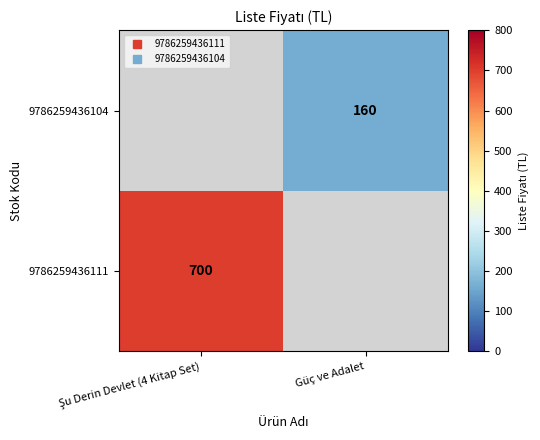

How many positive values does the 9786259436104 series have?

1